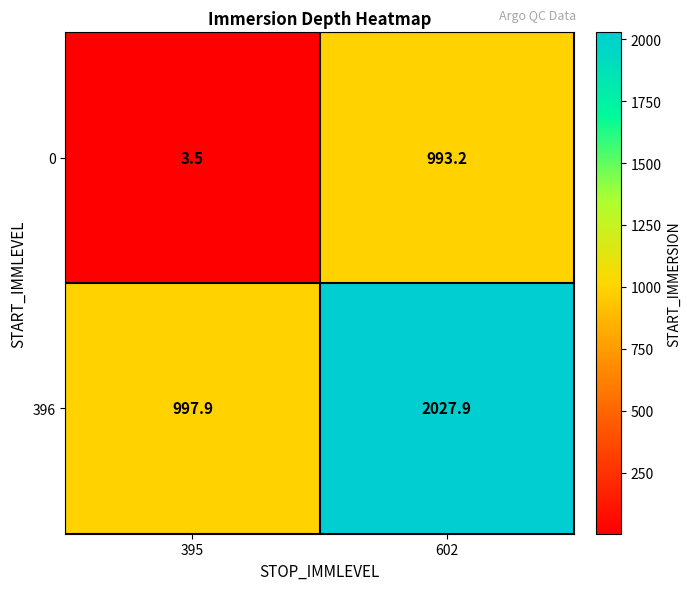

Which category has the highest value across all series?

602